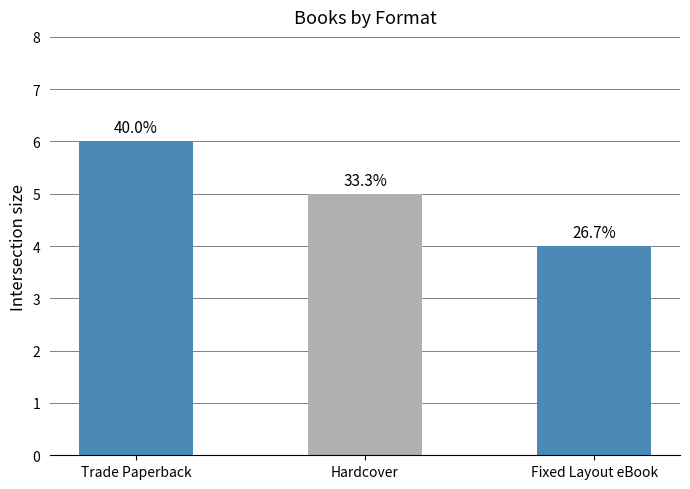

List the labels in order of value, largest first.

Trade Paperback, Hardcover, Fixed Layout eBook